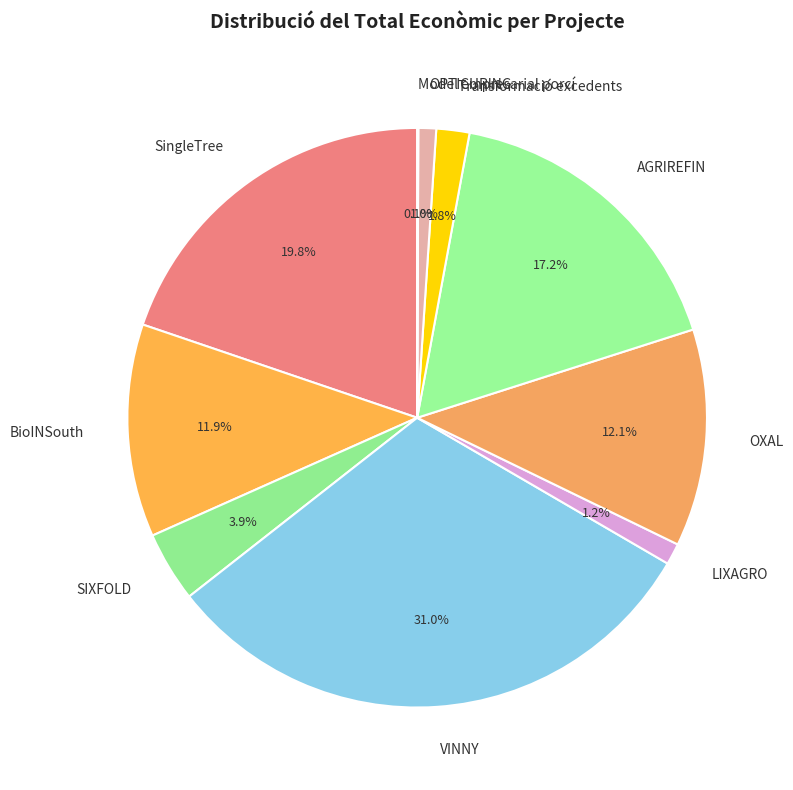

What percentage do AGRIREFIN and BioINSouth together represent?

29.1%